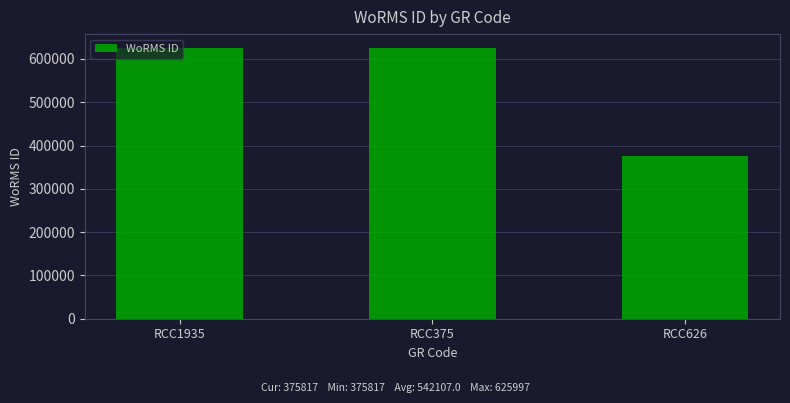

What is the value of the 3rd bar from the left?

375817